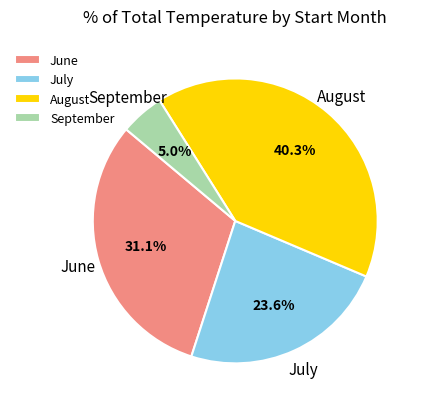

Which category has the biggest portion of the pie?

August